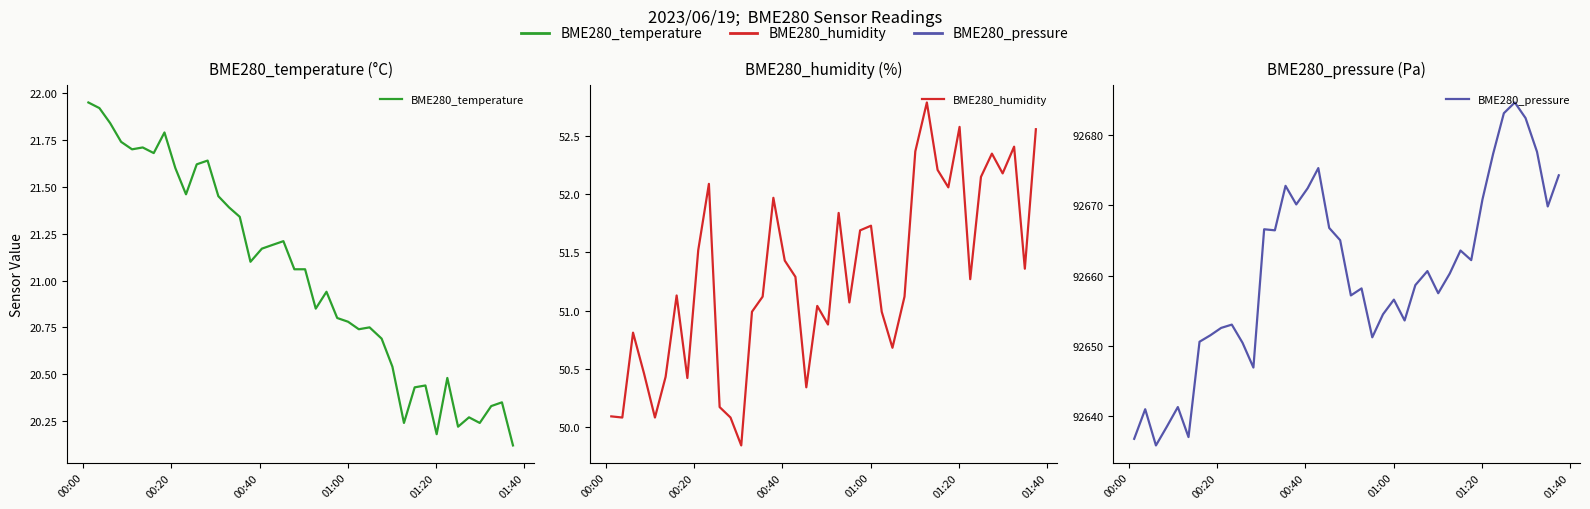

Does the chart display data point markers on the line(s)?

No